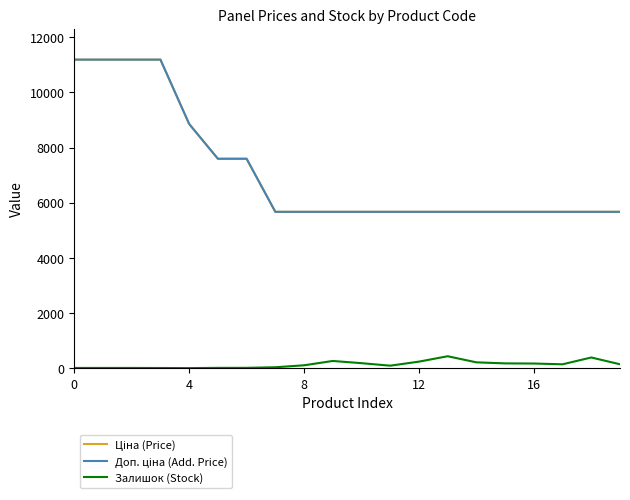

Does the chart have visible grid lines?

No